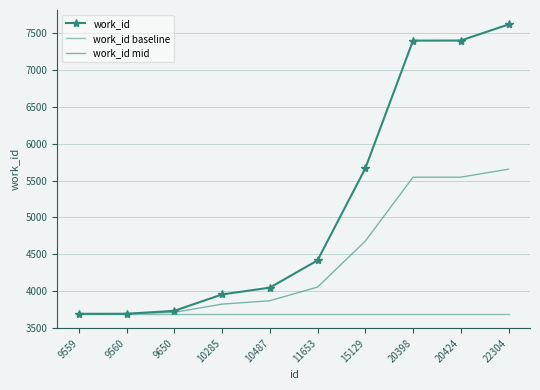

Rank the series at 15129 from highest to lowest value.

work_id, work_id mid, work_id baseline